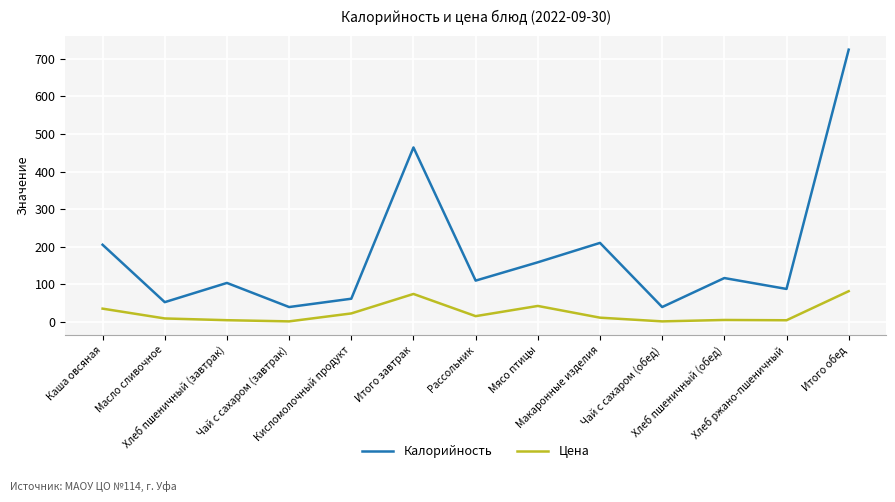

In Цена, how many points are higher than both neighbors (excluding endpoints)?

3